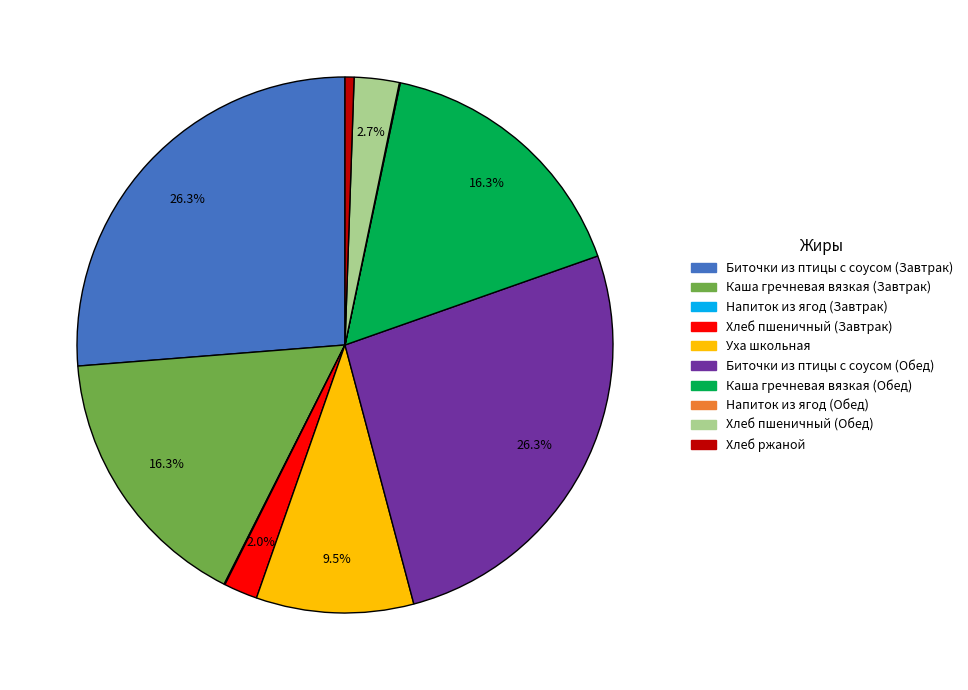

Does Биточки из птицы с соусом (Обед) account for over 50% of the chart?

No